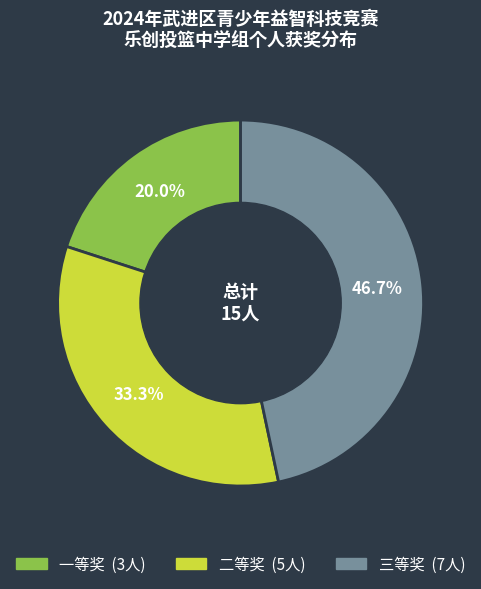

Does 一等奖 represent more than half of the total?

No